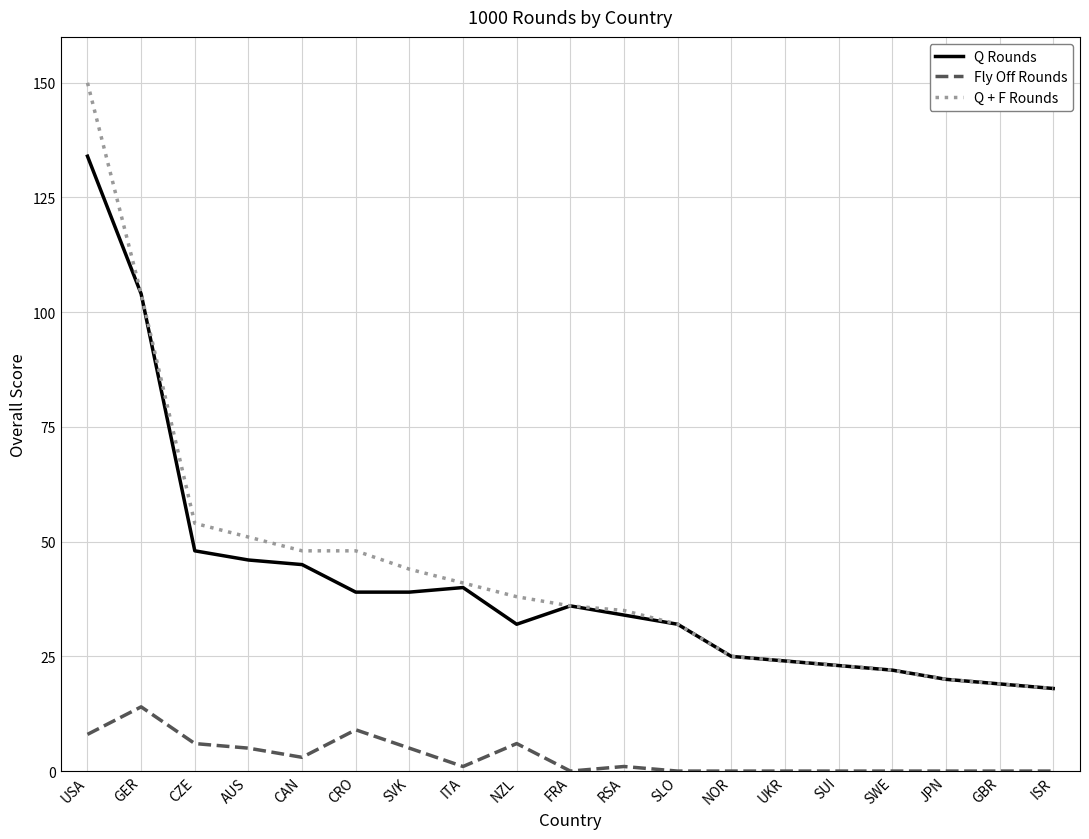

True or false: Fly Off Rounds and Q Rounds intersect in this chart.

False